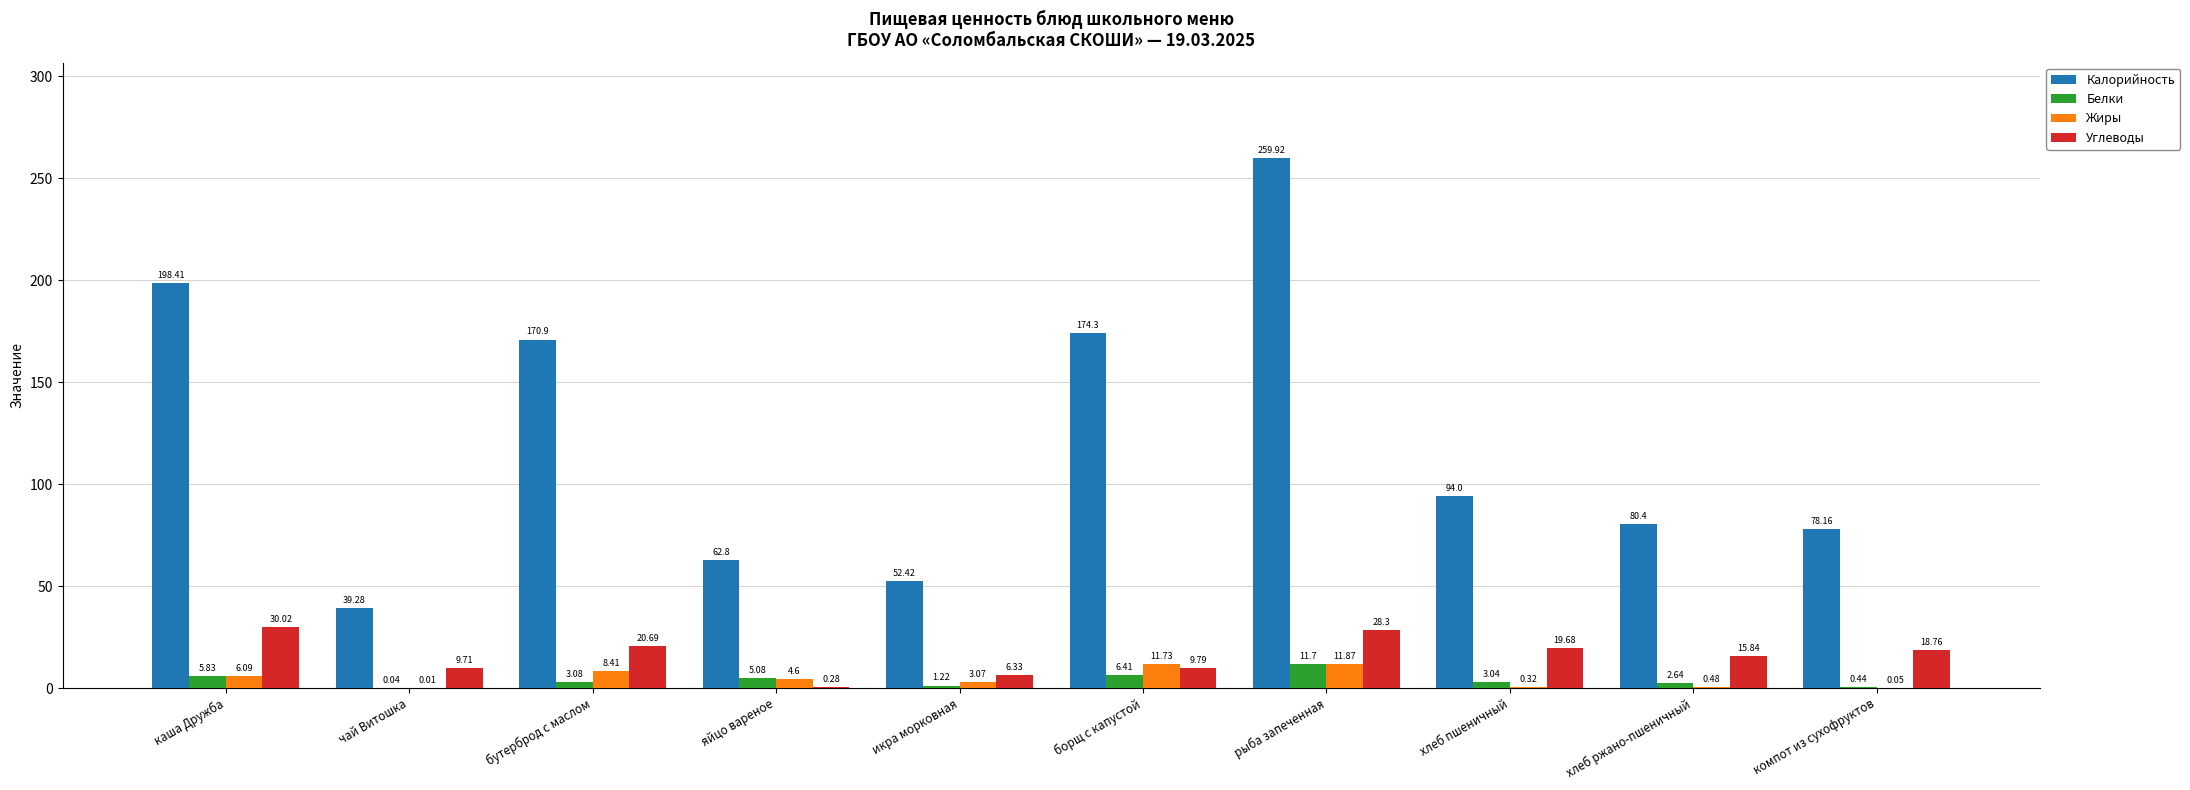

At which label does Калорийность first exceed 94?

каша Дружба